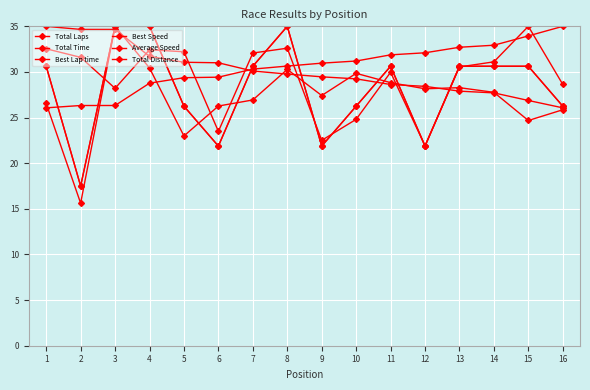

Is it true that Total Time equals 36.6 at 9?

False